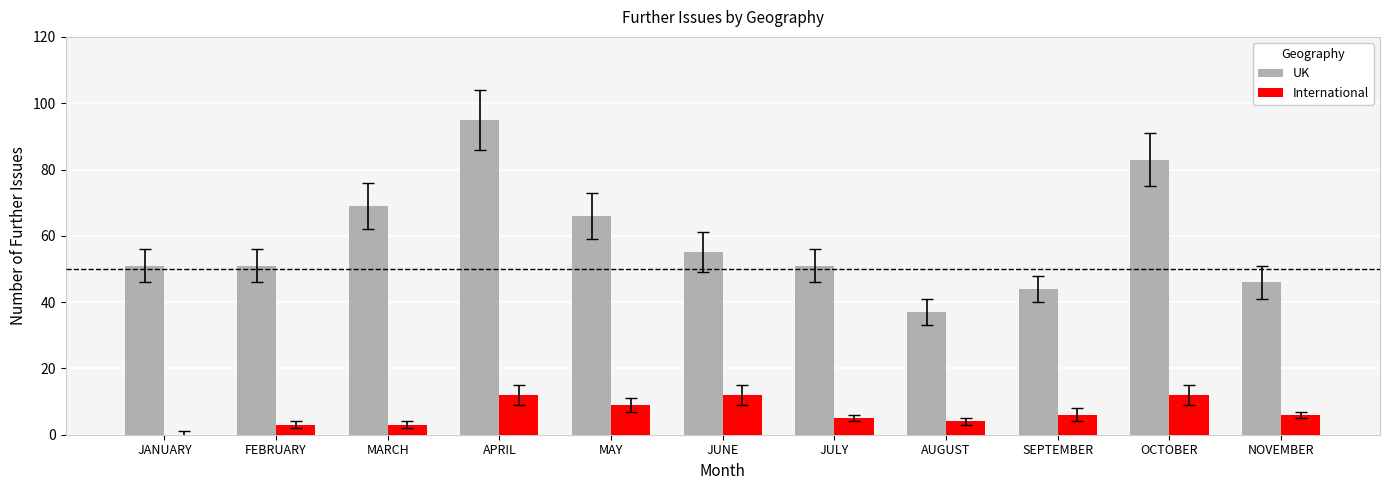

Which series has the largest range (max minus min)?

UK